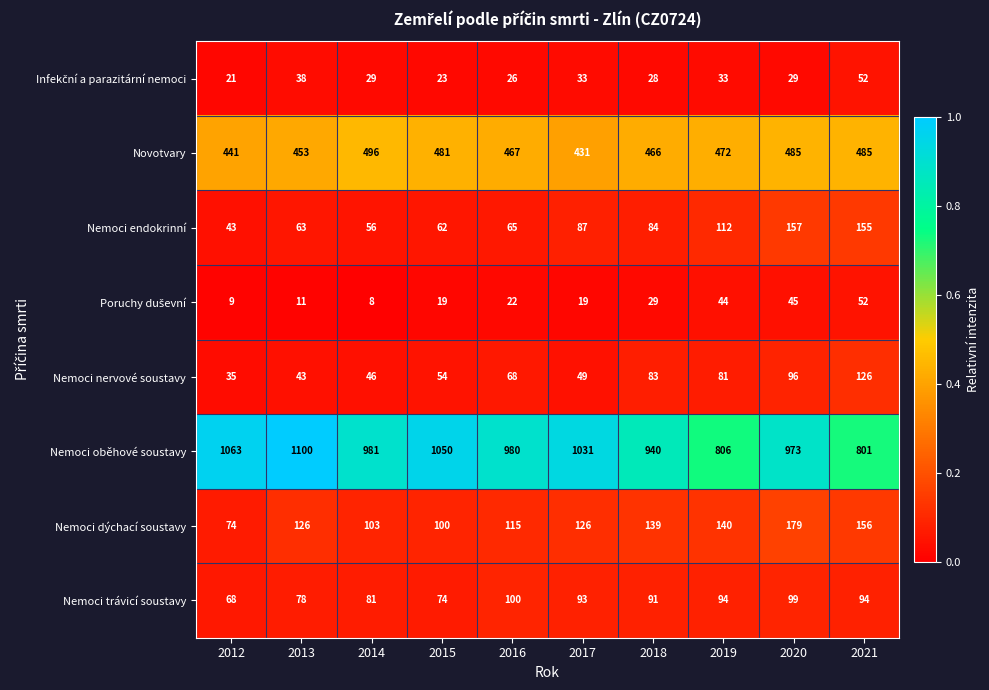

Count the number of categories in the chart.

10